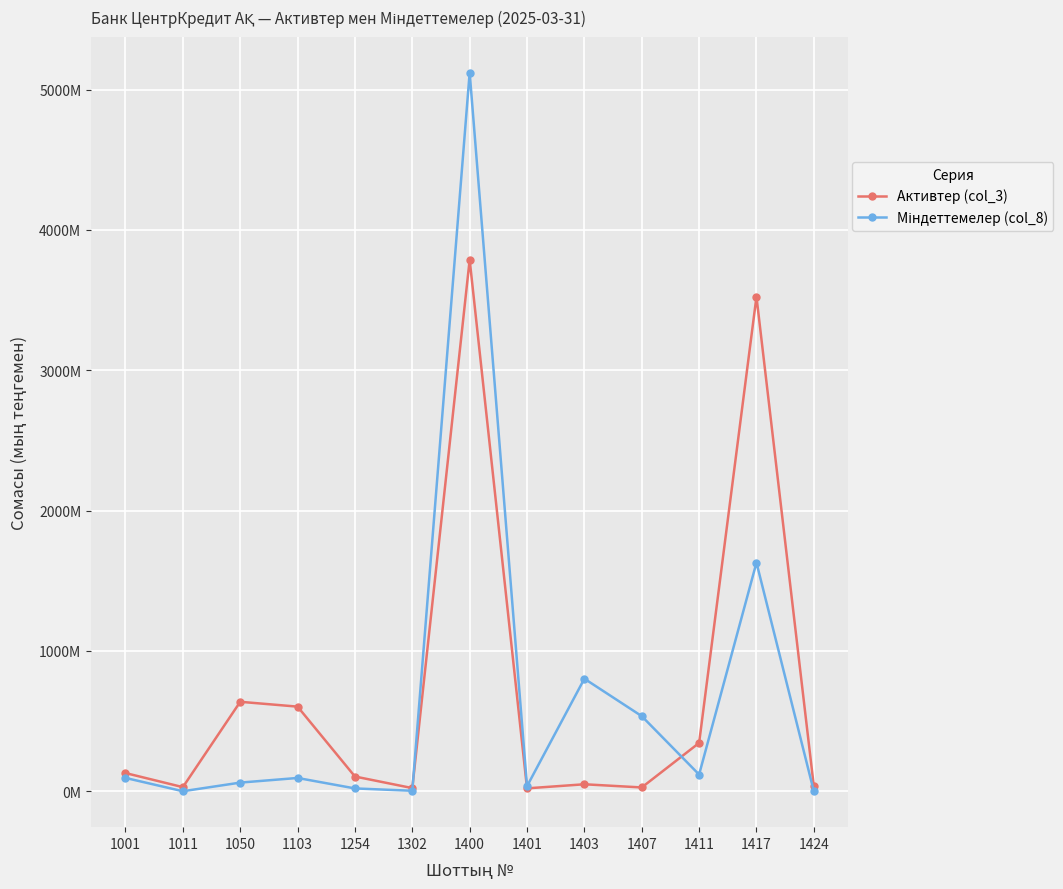

Reading left to right, transcribe all the data shown in this chart.

Активтер (col_3): 129518052	29125729	637292602	602886000	104869240	22348144	3787034919	20523383	49625726	26987161	344162180	3523890154	35103939
Міндеттемелер (col_8): 94789078	10149	61515080	94565992	19997002	3354531	5120647400	35929615	801861282	535019951	118898520	1629140936	22640